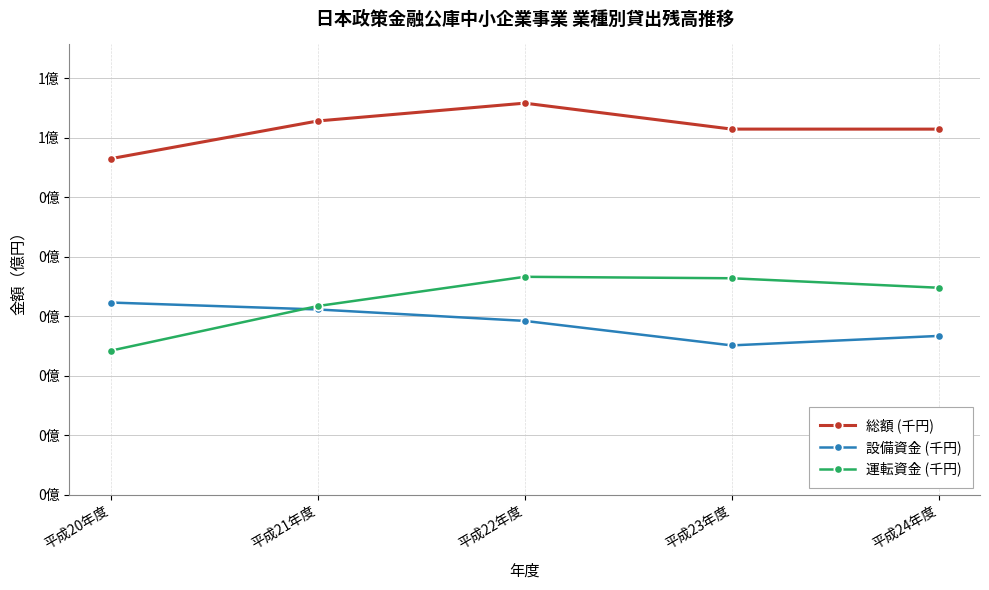

What are all the series names shown in the legend?

総額 (千円), 設備資金 (千円), 運転資金 (千円)